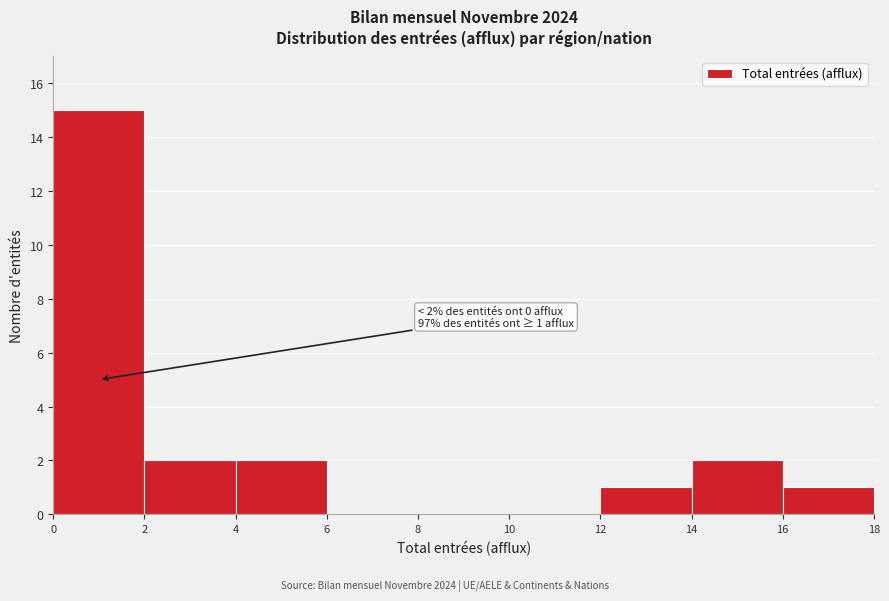

Which range on the x-axis has the tallest bar?

0 to 2